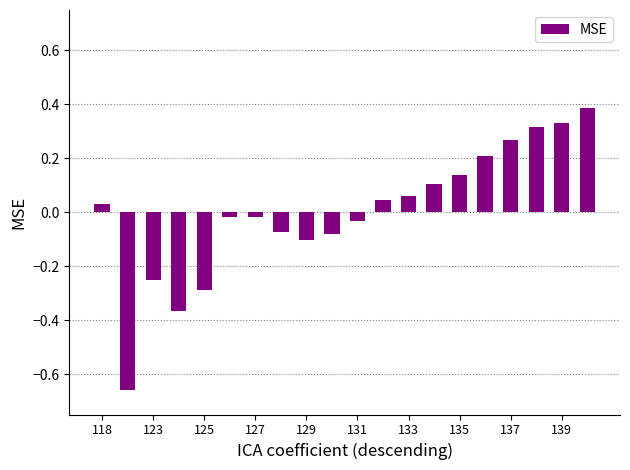

What is the difference between the maximum and second lowest values?

0.8